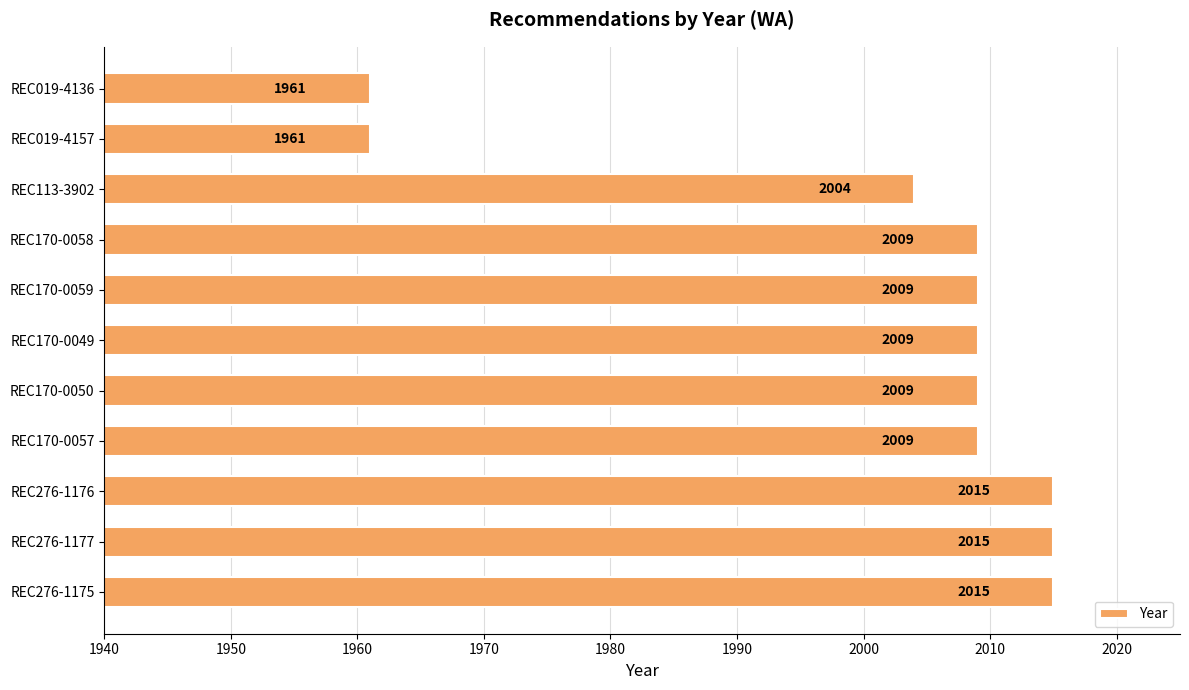

What is the smallest value displayed?

1961